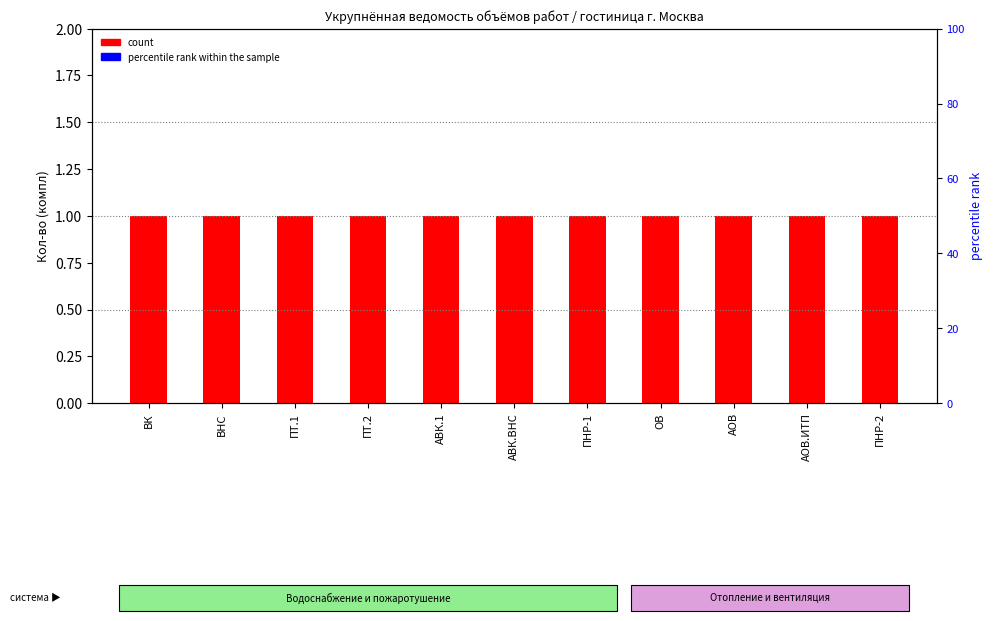

What is the sum of the count values at ОВ and ПТ.2?

2.0